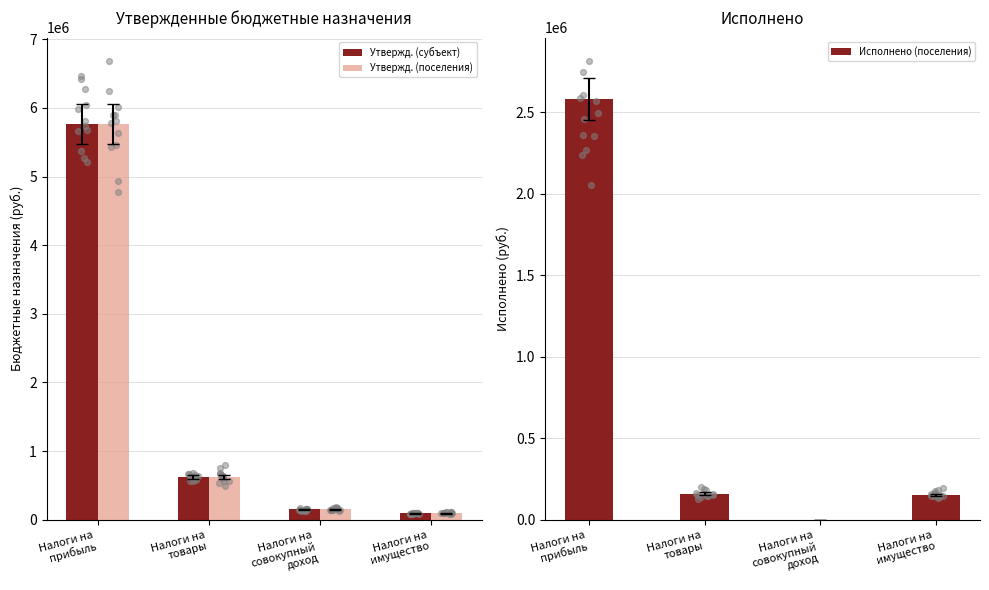

At which category is the sum across all series the highest?

Налоги на
прибыль